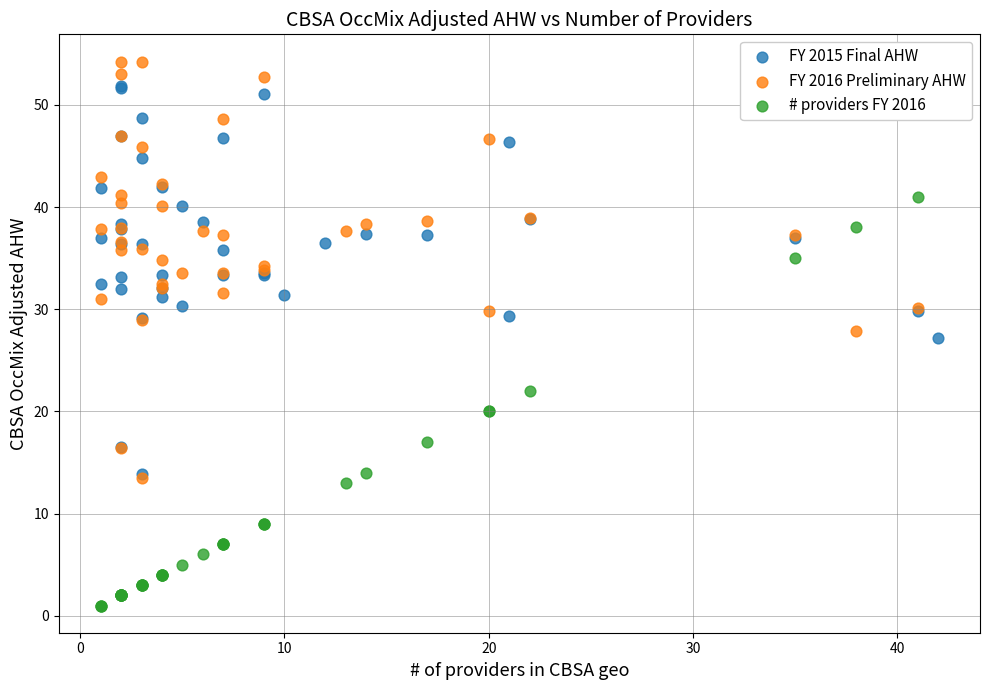

Which series contains the highest Y value?

FY 2016 Preliminary AHW